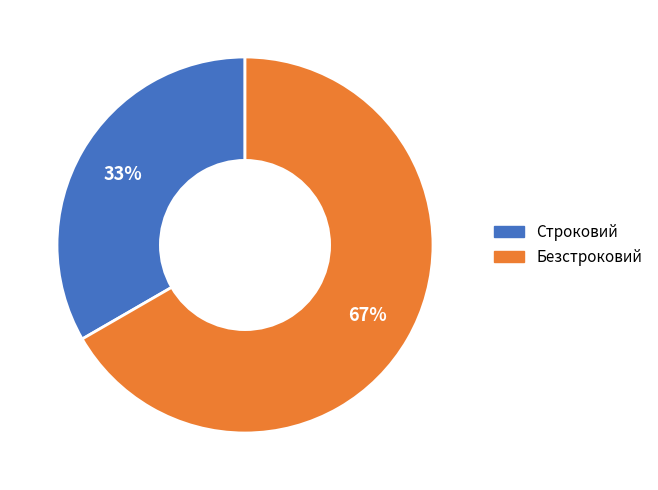

What is the largest slice in the pie chart?

Безстроковий